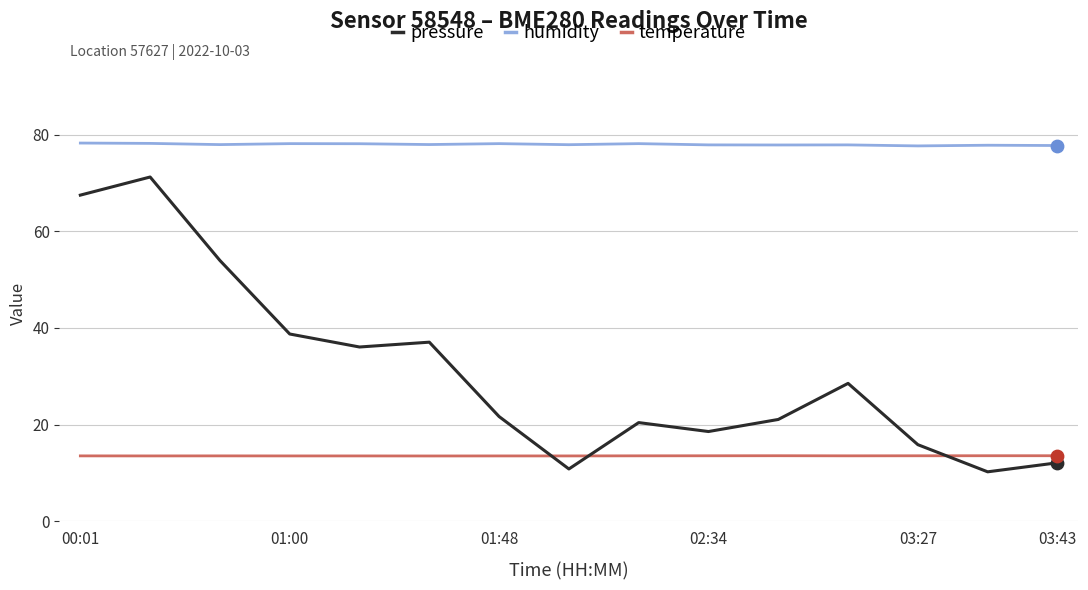

Which series has the largest total across all categories?

humidity